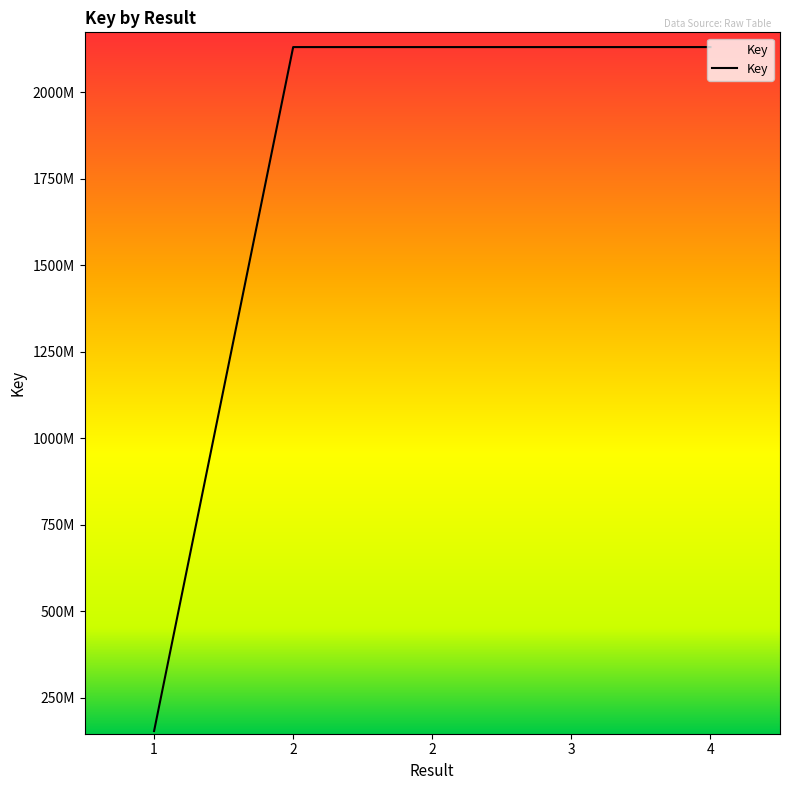

Is this an area chart (filled region under the line)?

No